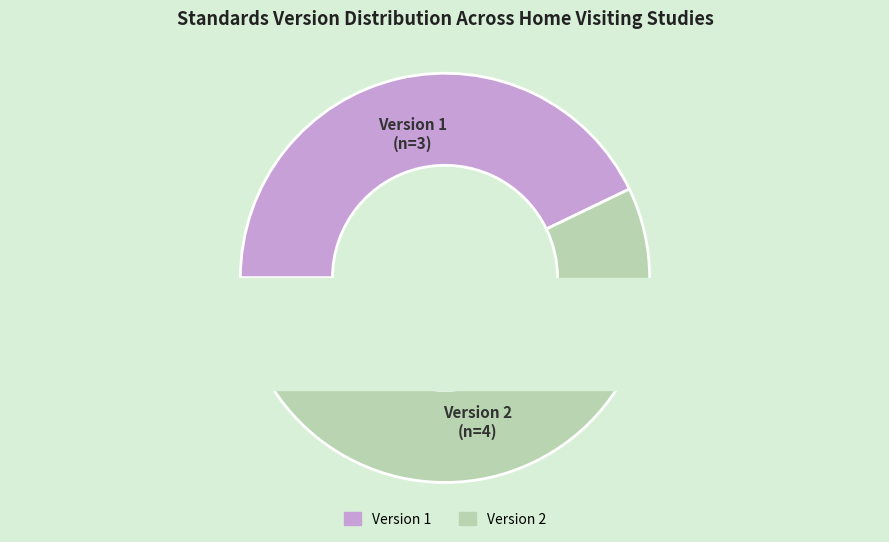

Do WWHV062202 and WWHV073817 together represent more than half of the pie?

No